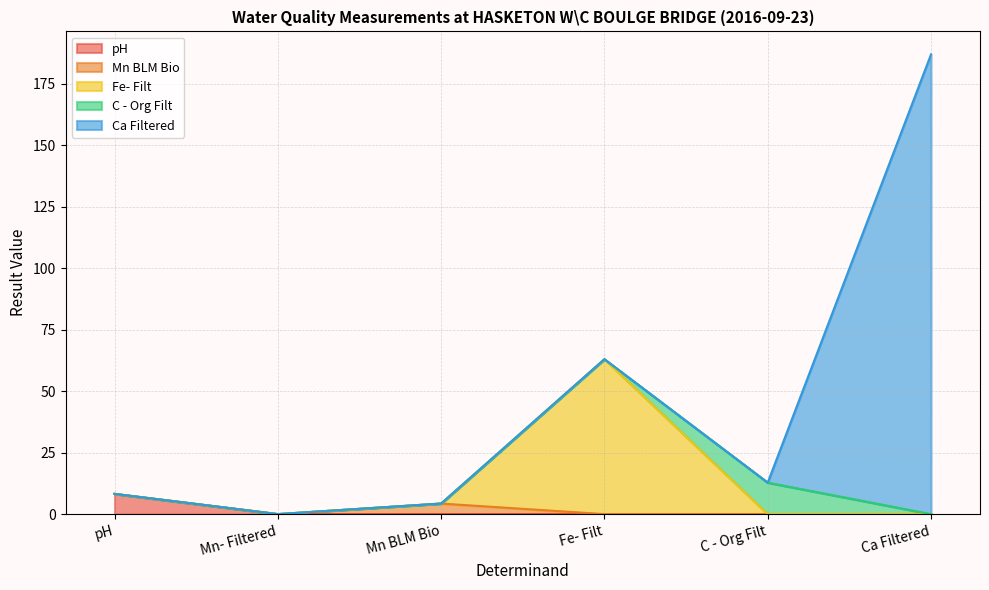

Rank the series by their maximum value, from highest to lowest.

Ca Filtered, Fe- Filt, C - Org Filt, pH, Mn BLM Bio